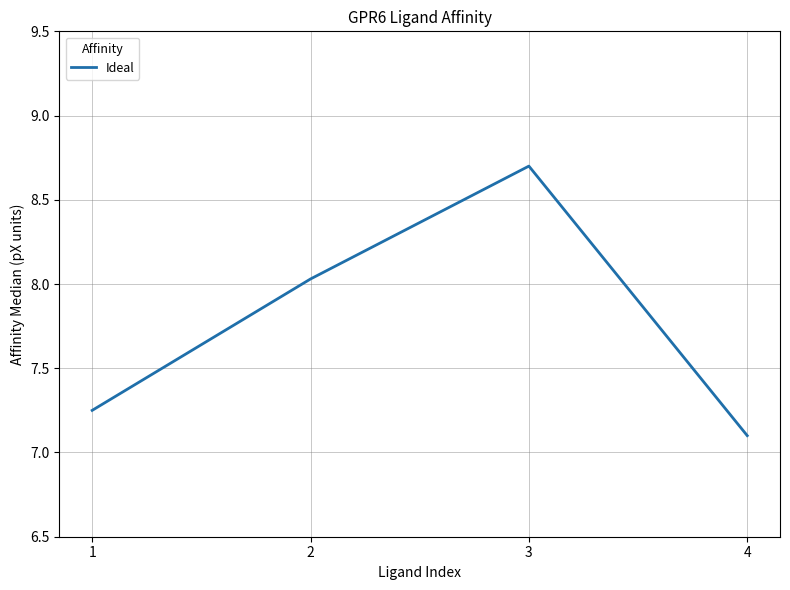

What is the change in value from 2 to 4?

-0.9